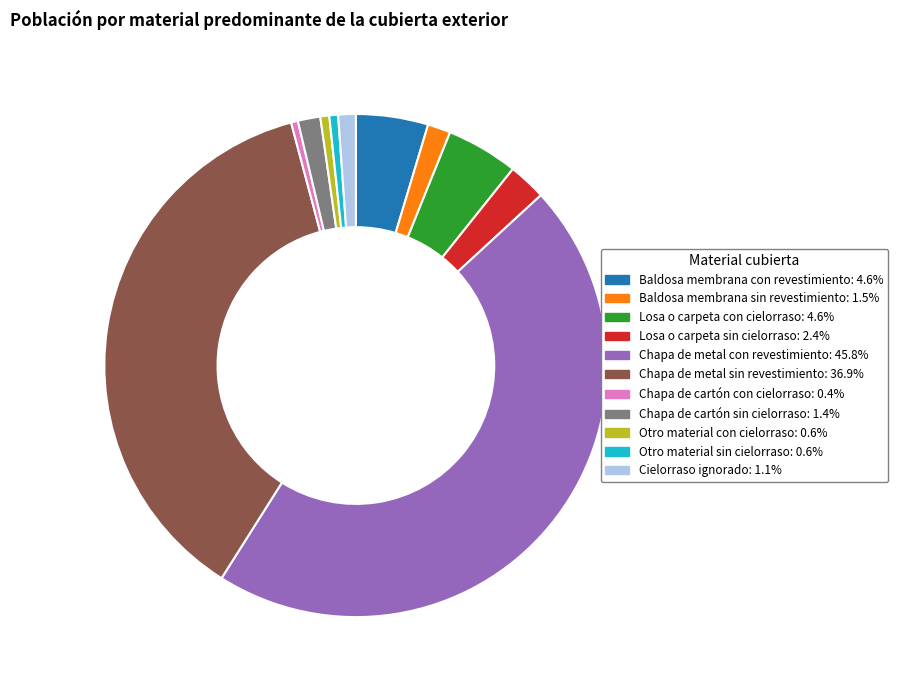

Is the sum of Chapa de metal sin revestimiento and Baldosa membrana con revestimiento greater than half?

No